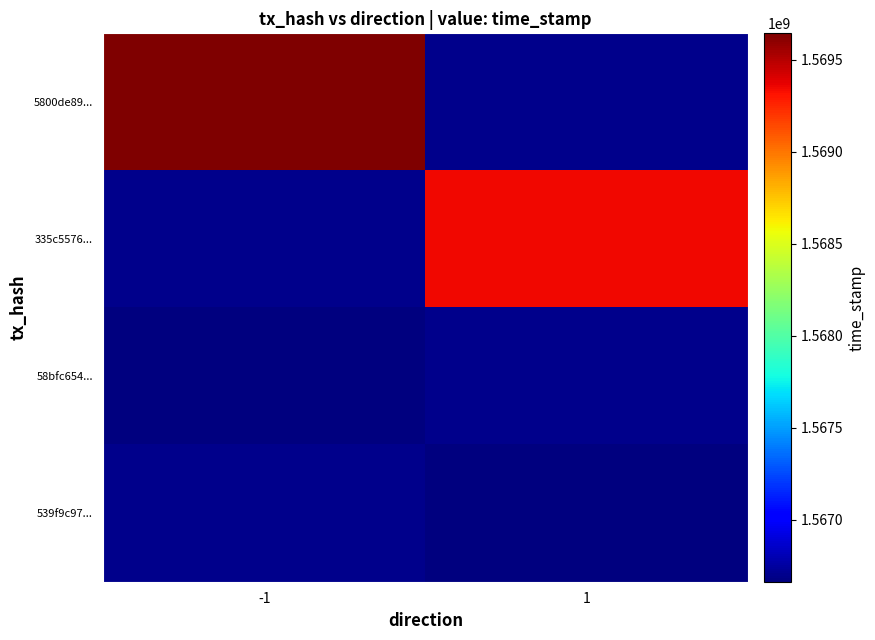

How many values in 335c5576... are above zero?

1